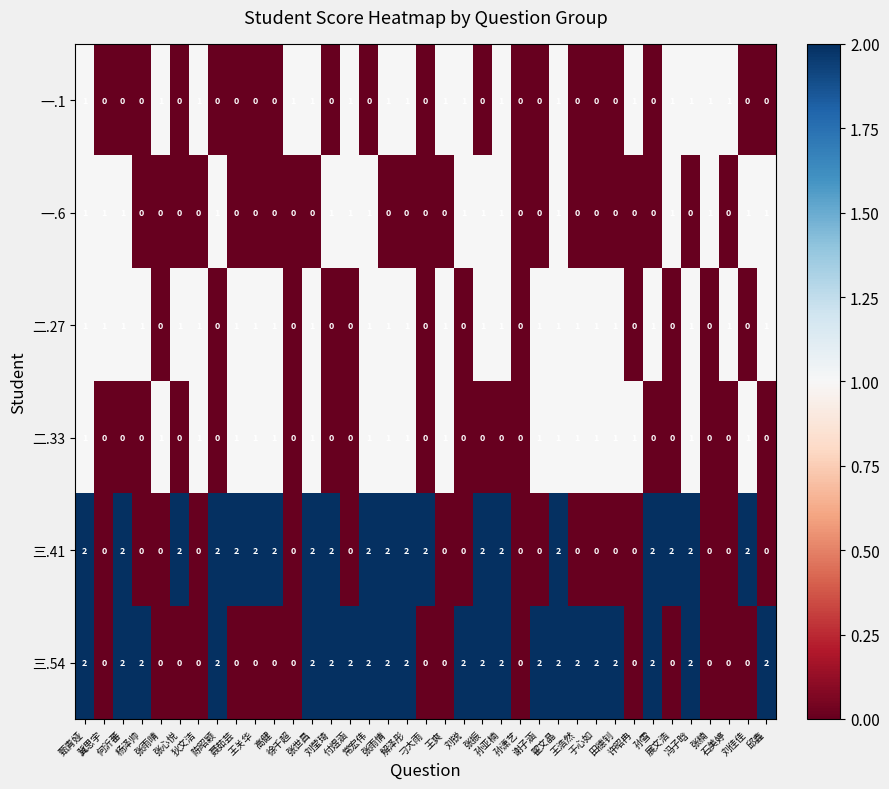

How many 一.1 values are between 0 and 1?

37